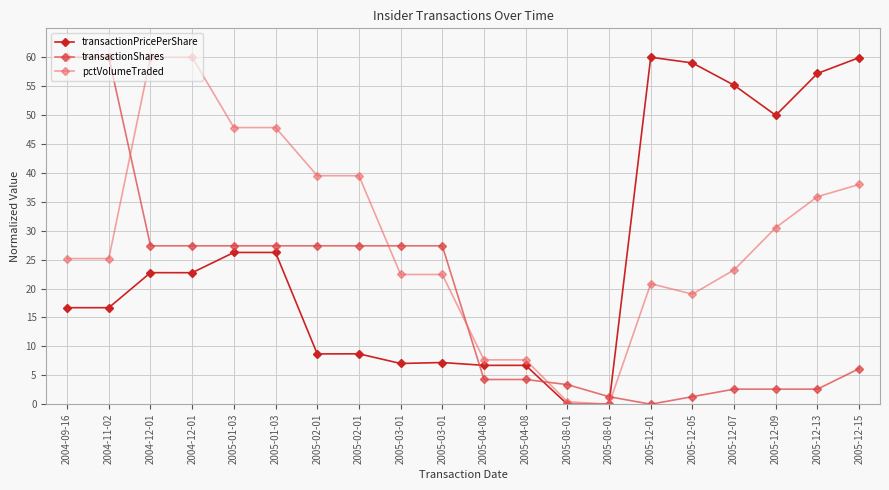

What is the sum of the transactionShares values at 2005-12-07 and 2005-01-03?

30.0